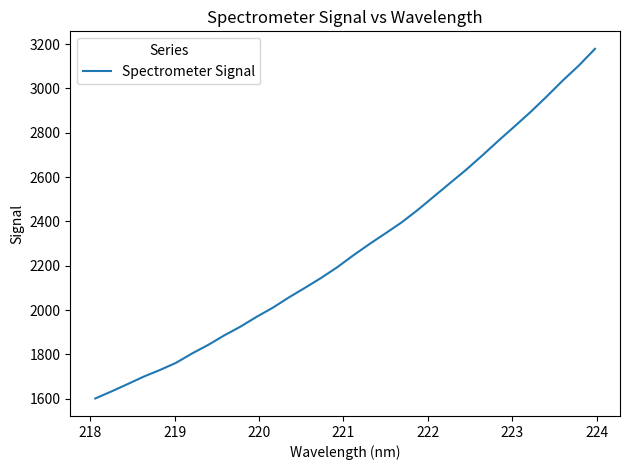

What is the difference between the maximum and minimum values?

1576.9